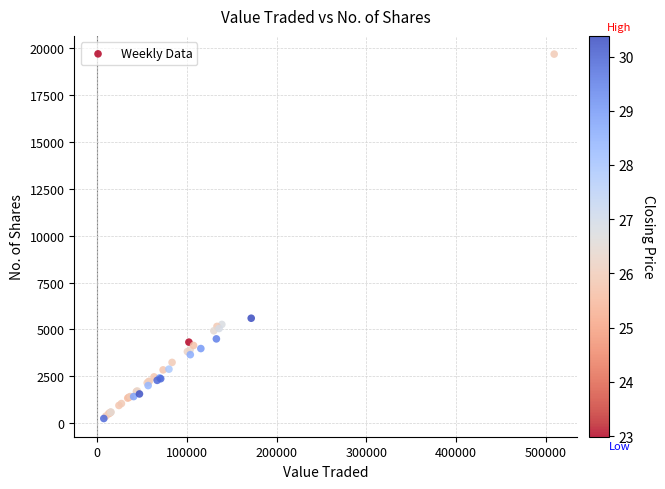

What Y value in the scatter plot is closest to 9963?

5596